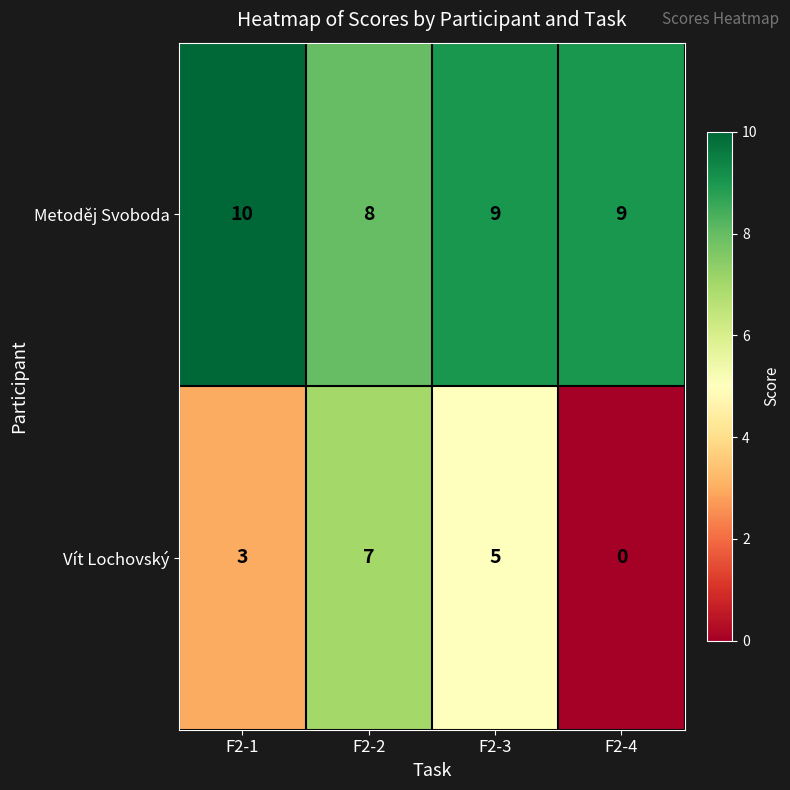

How many Vít Lochovský values are between 3 and 7?

3